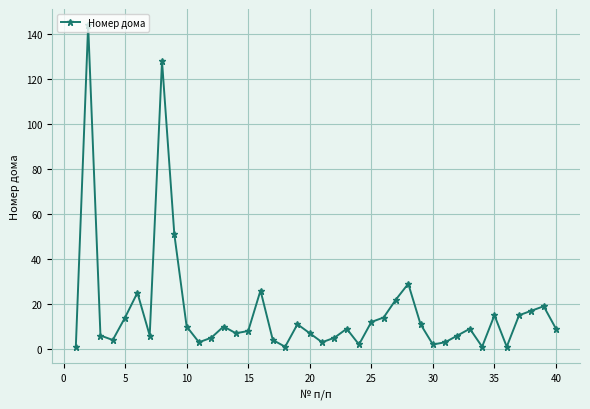

How many points are lower than both their immediate neighbors (excluding endpoints)?

10